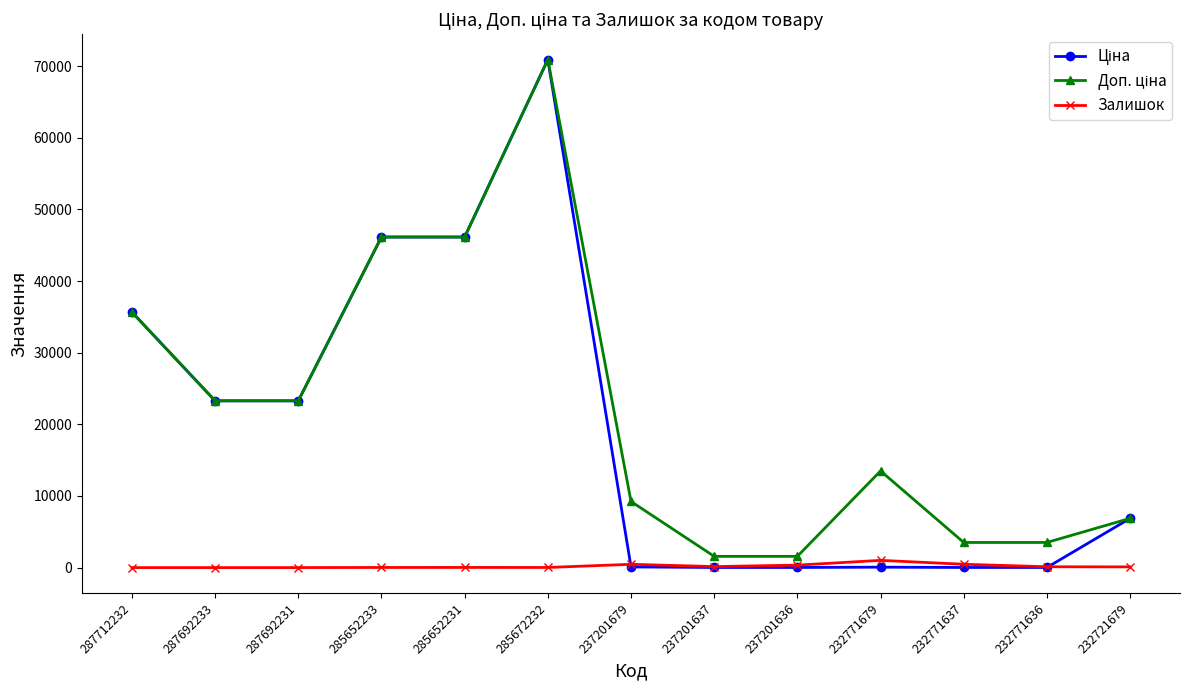

At which category does the chart reach its peak across all series?

285672232